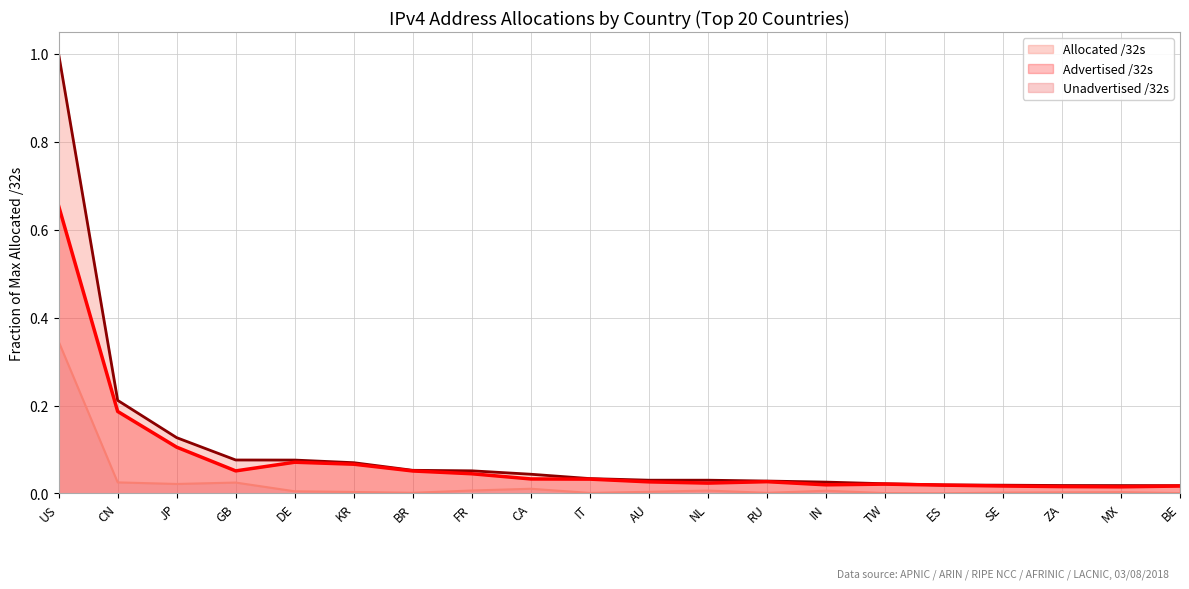

What is the difference between the second highest and second lowest values in the Allocated /32s series?

0.2